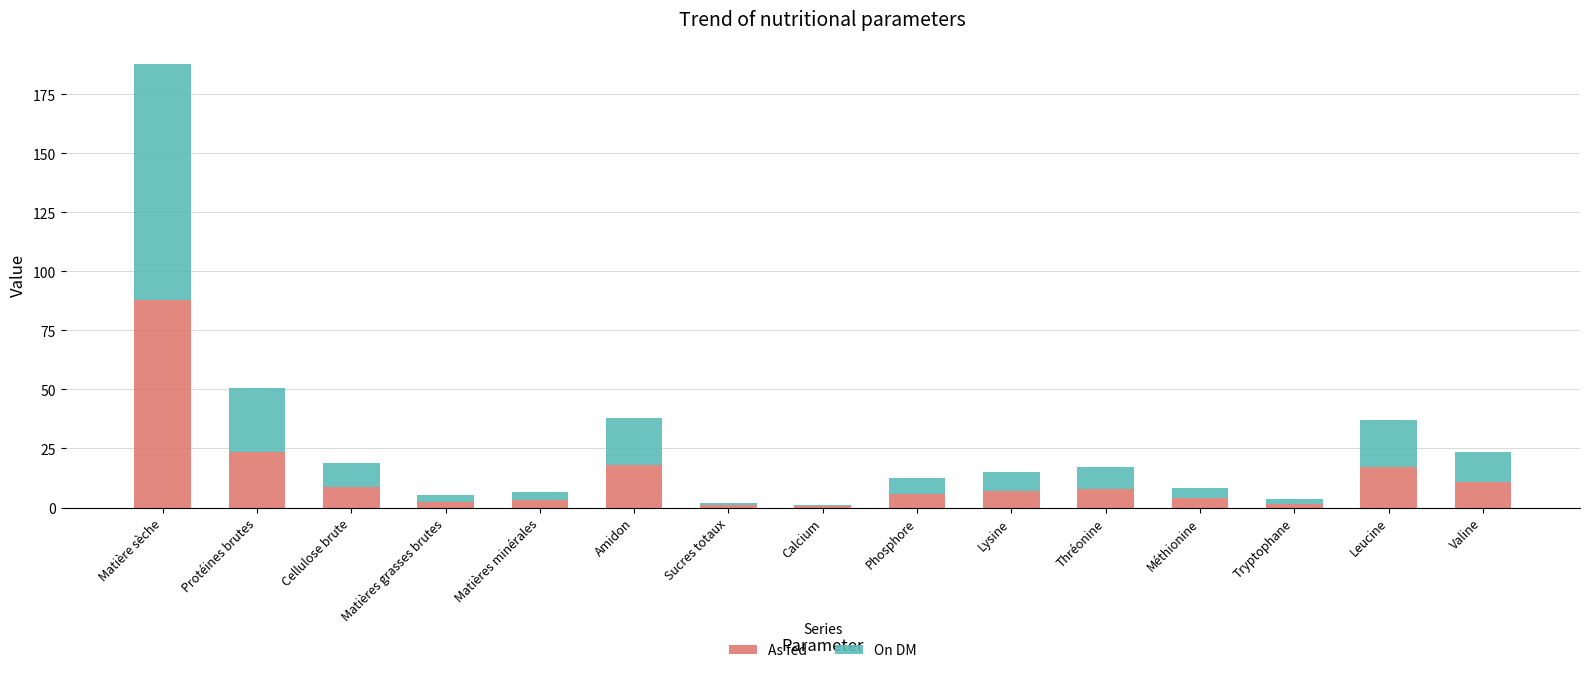

At which label does As fed reach its peak?

Matière sèche